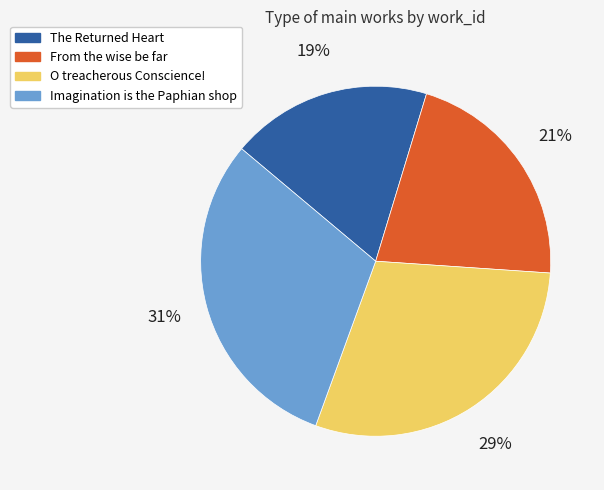

To the nearest percent, what is the combined percentage of O treacherous Conscience! and The Returned Heart?

48%